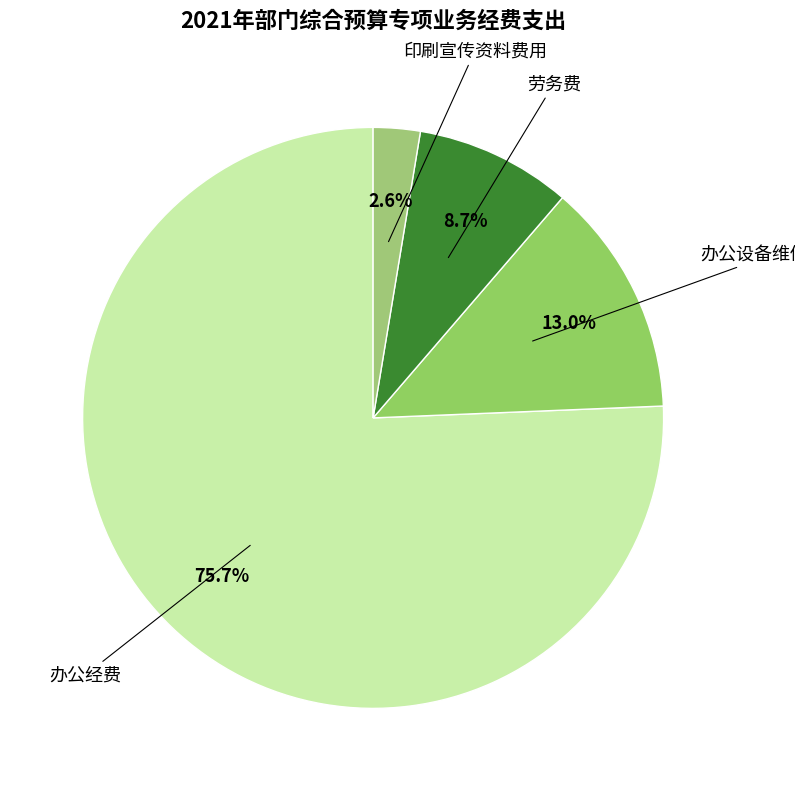

What is the largest slice in the pie chart?

办公经费